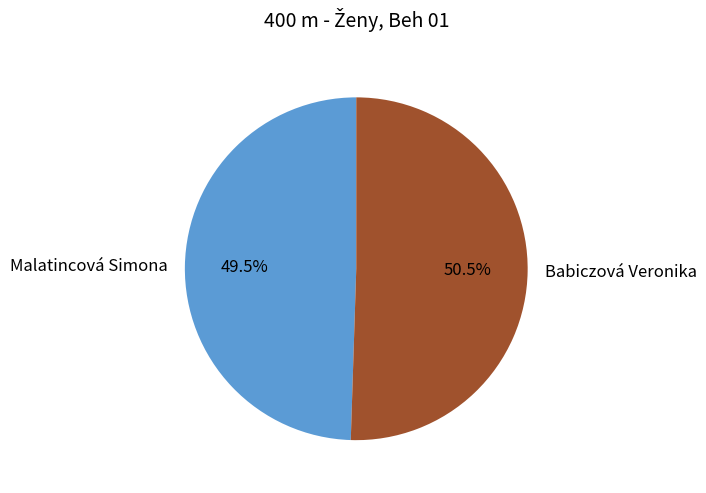

How many slices are in this pie chart?

2